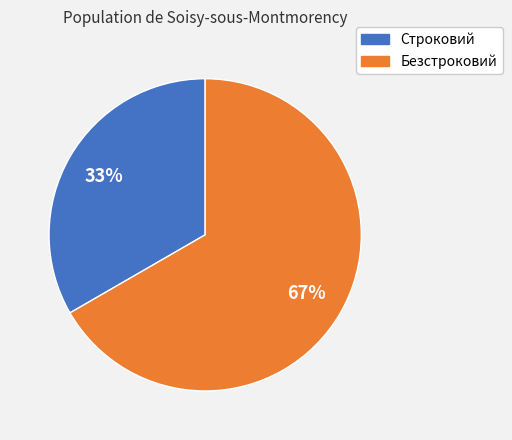

To the nearest percent, what is the average slice percentage?

50%